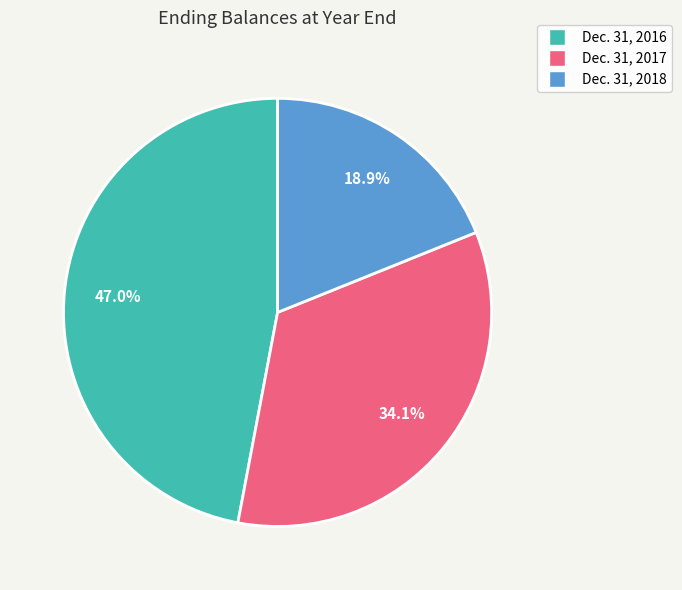

Approximately how many times larger is the value at Dec. 31, 2018 compared to Dec. 31, 2016?

0.4